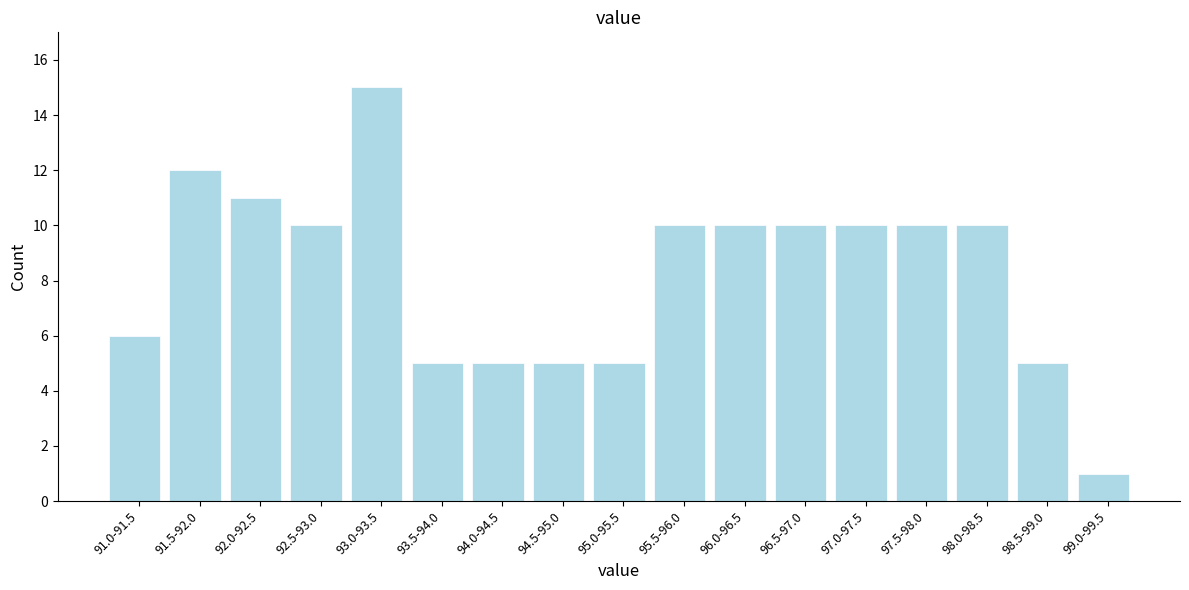

Reading left to right, list all the values displayed in this chart.

91.0-91.5=6	91.5-92.0=12	92.0-92.5=11	92.5-93.0=10	93.0-93.5=15	93.5-94.0=5	94.0-94.5=5	94.5-95.0=5	95.0-95.5=5	95.5-96.0=10	96.0-96.5=10	96.5-97.0=10	97.0-97.5=10	97.5-98.0=10	98.0-98.5=10	98.5-99.0=5	99.0-99.5=1